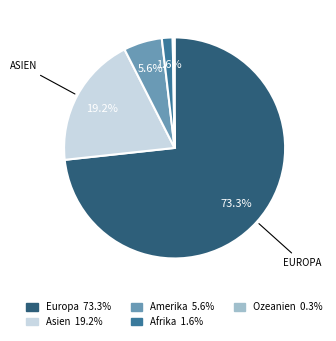

Is there a majority slice in this chart?

Yes